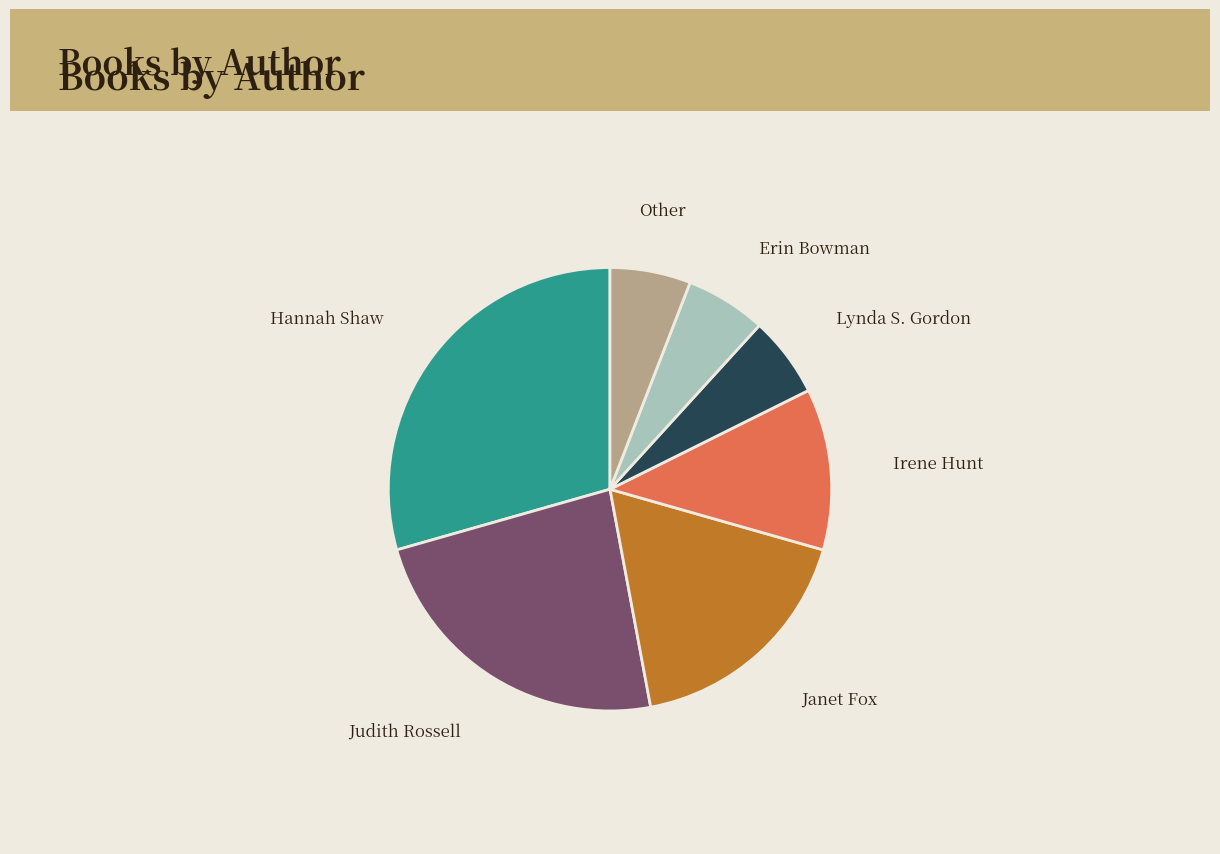

What is the largest slice in the pie chart?

Hannah Shaw